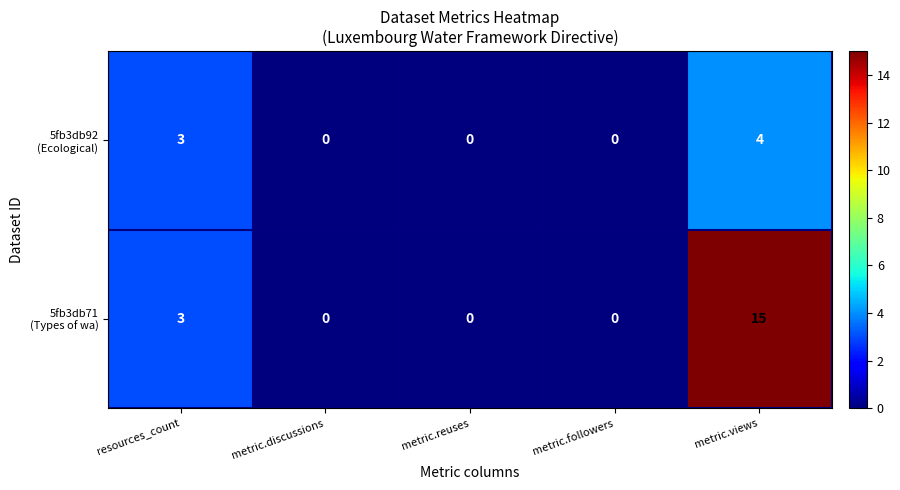

What is the total value across all series at resources_count?

6